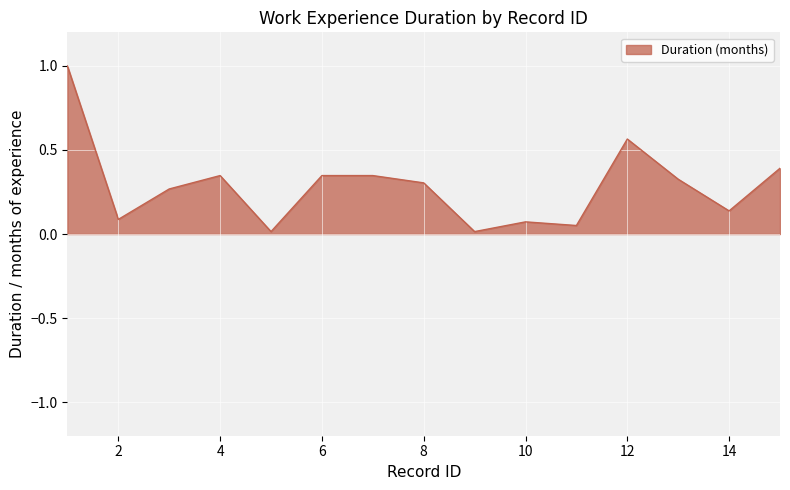

What is the greatest value displayed?

1.0